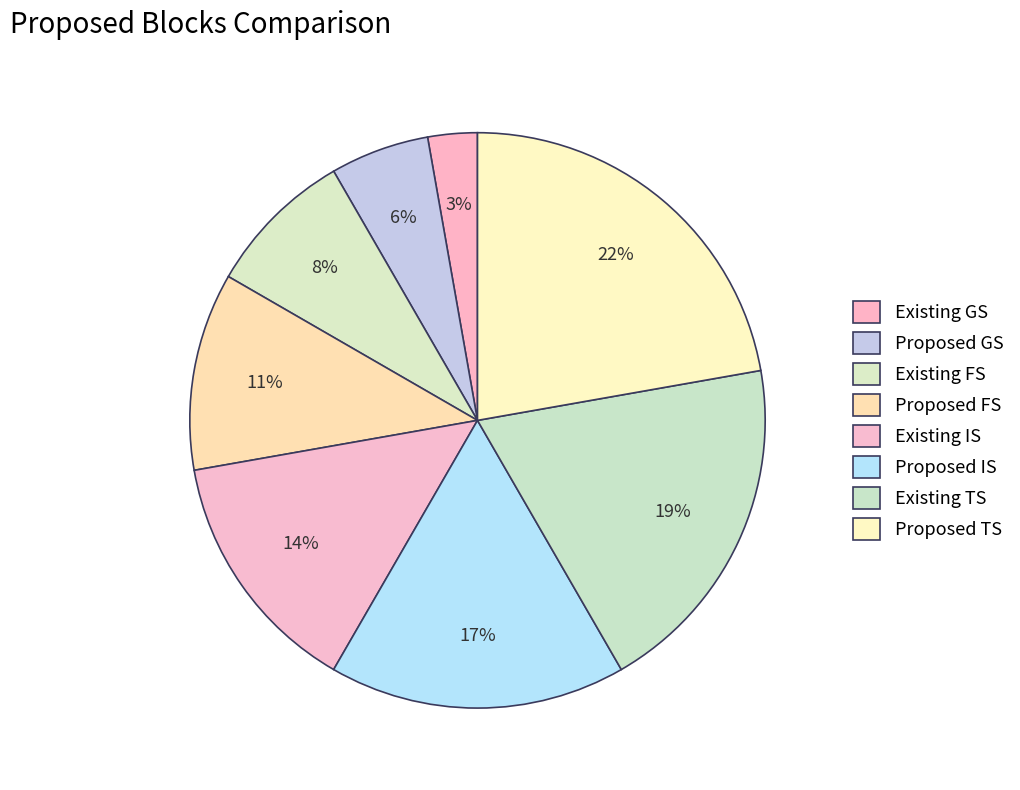

Does Proposed GS represent more than half of the total?

No